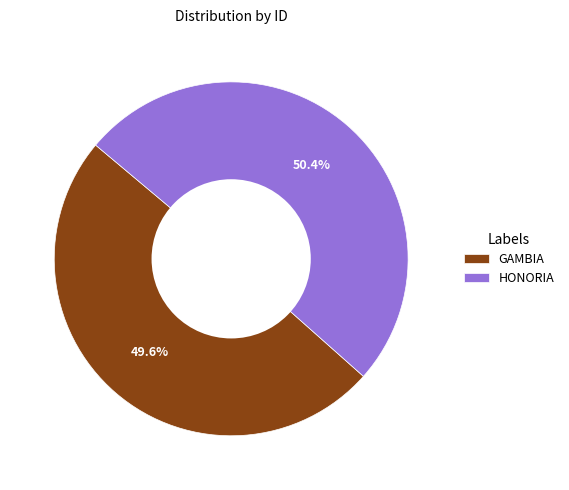

To the nearest percent, what is the difference between the HONORIA and GAMBIA slice percentages?

1%